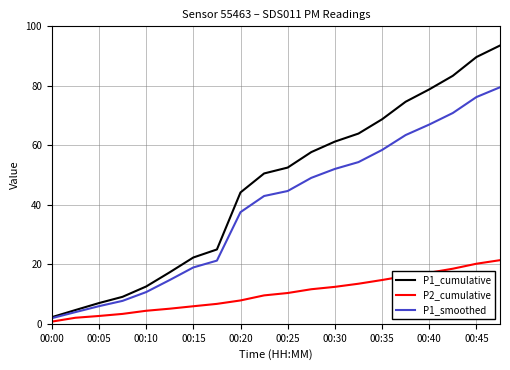

True or false: P1_cumulative has more than 0 points higher than both neighbors.

False